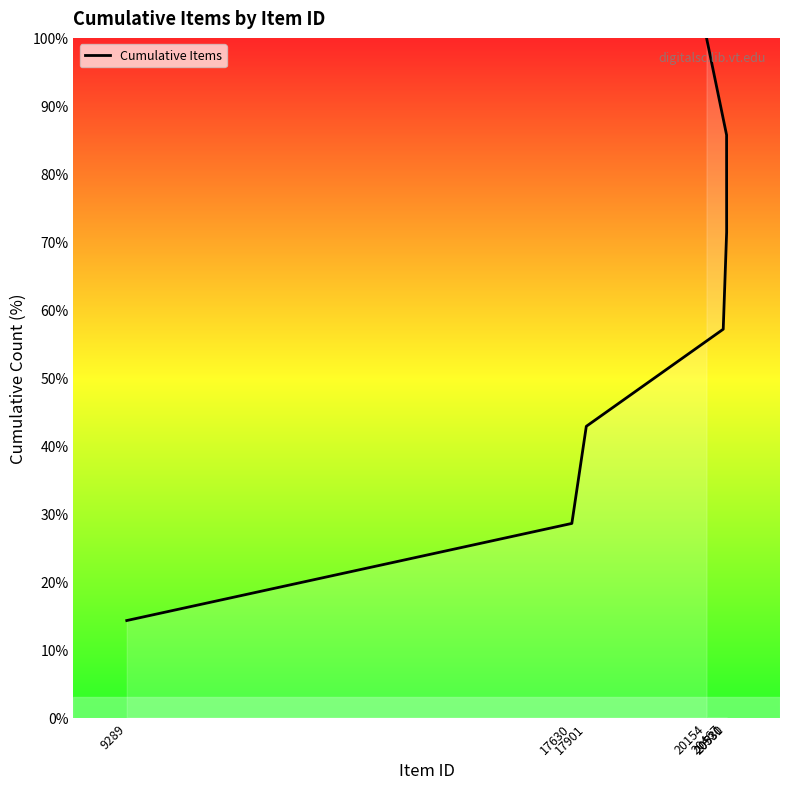

How many values are below 57?

3